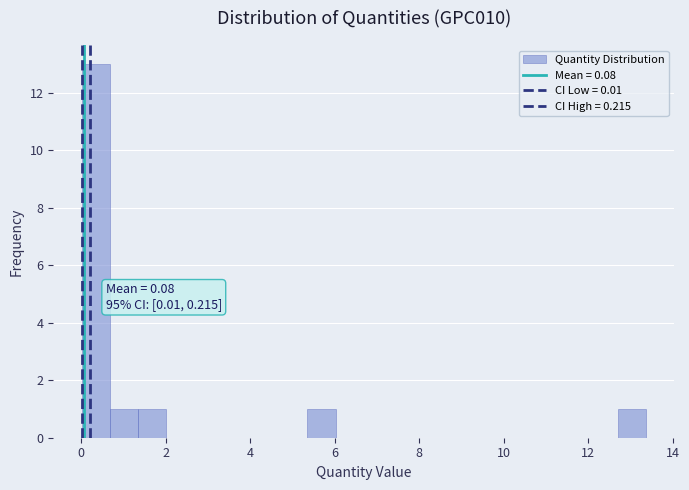

Read against the x-axis, roughly where is the centre of the tallest bar?

0.4